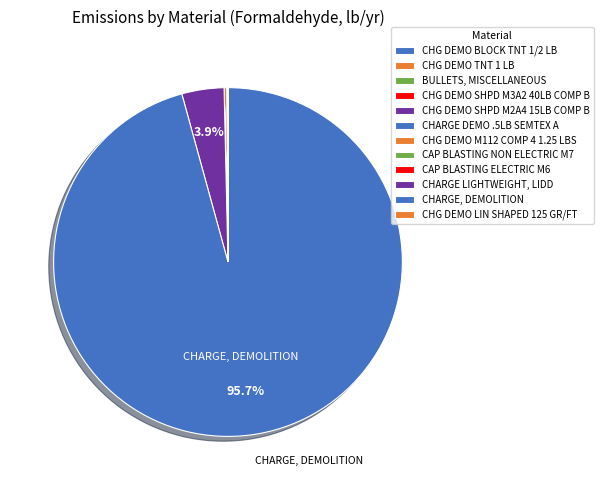

True or false: CHG DEMO SHPD M2A4 15LB COMP B accounts for 0% of the total.

True